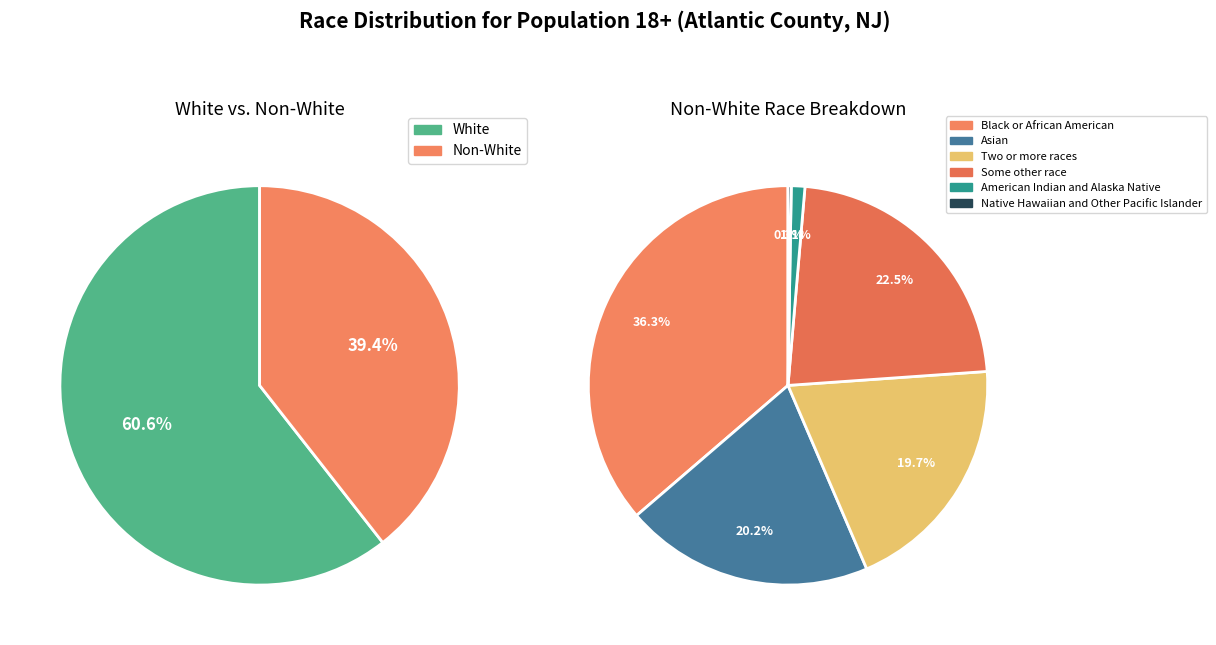

What is the change in value from Two or more races to American Indian and Alaska Native?

-15955